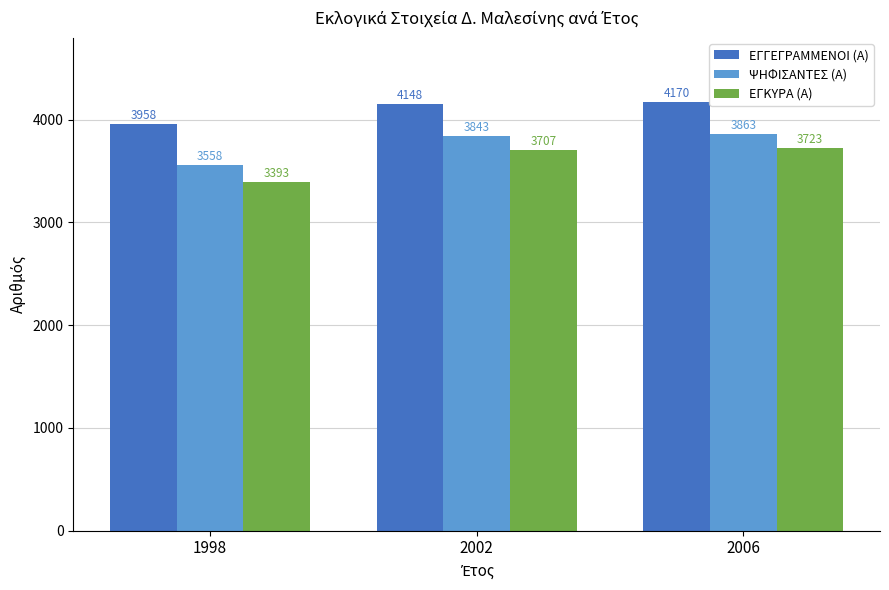

What is the total value across all series at 2006?

11756